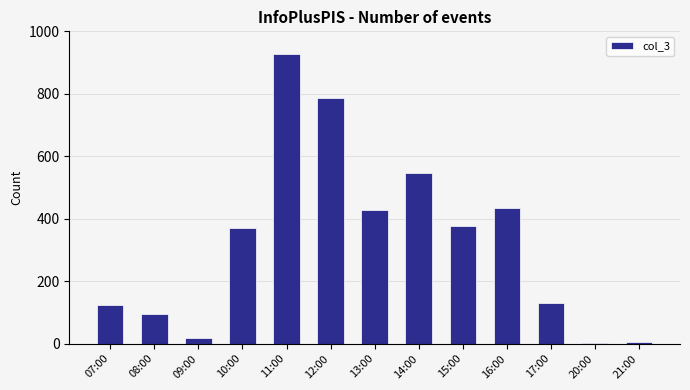

What is the change in value from 14:00 to 21:00?

-541